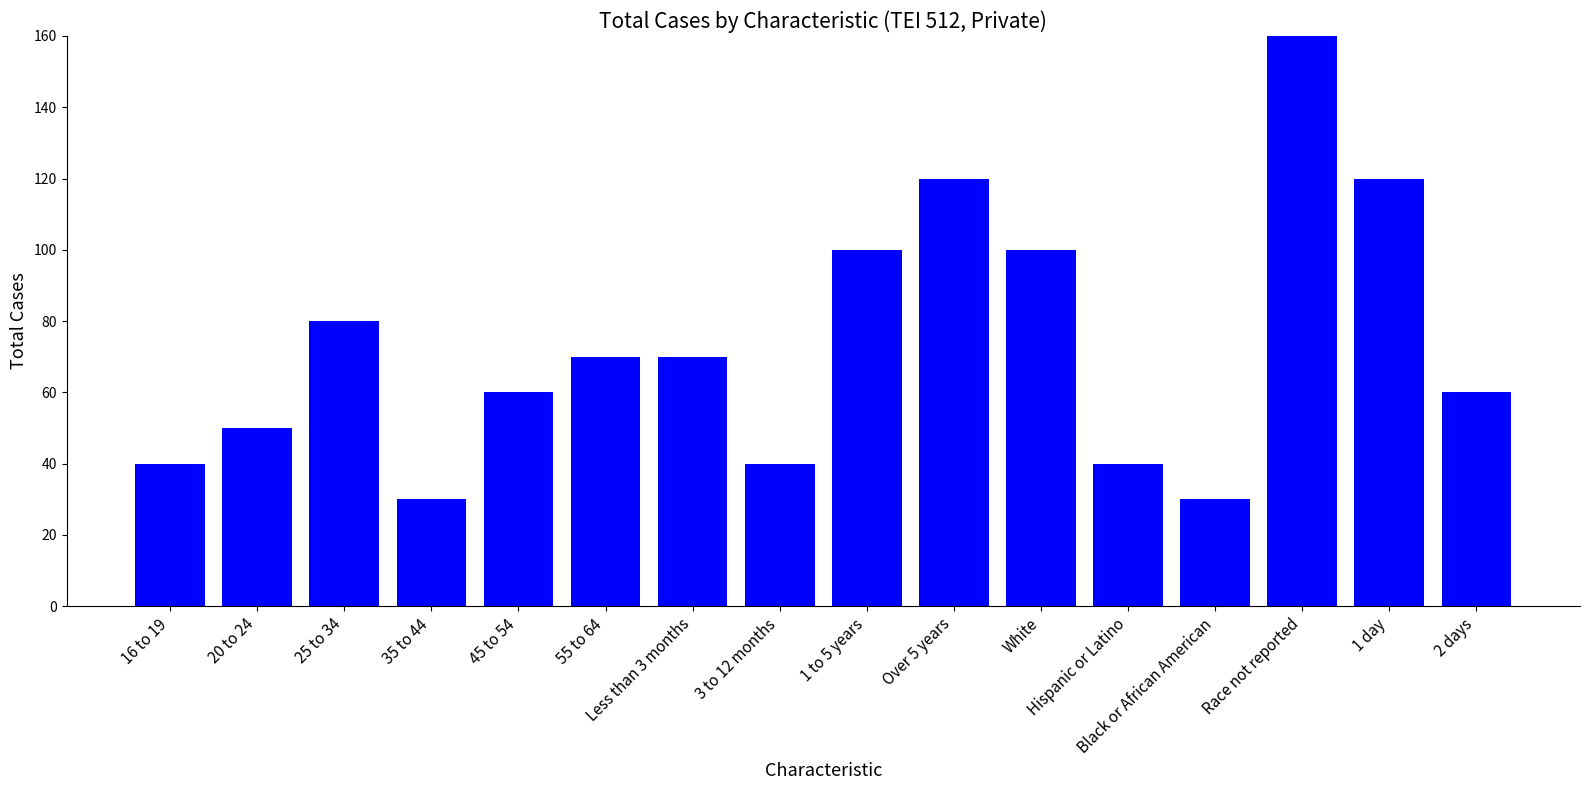

Are the bars grouped side by side (vs. stacked)?

No